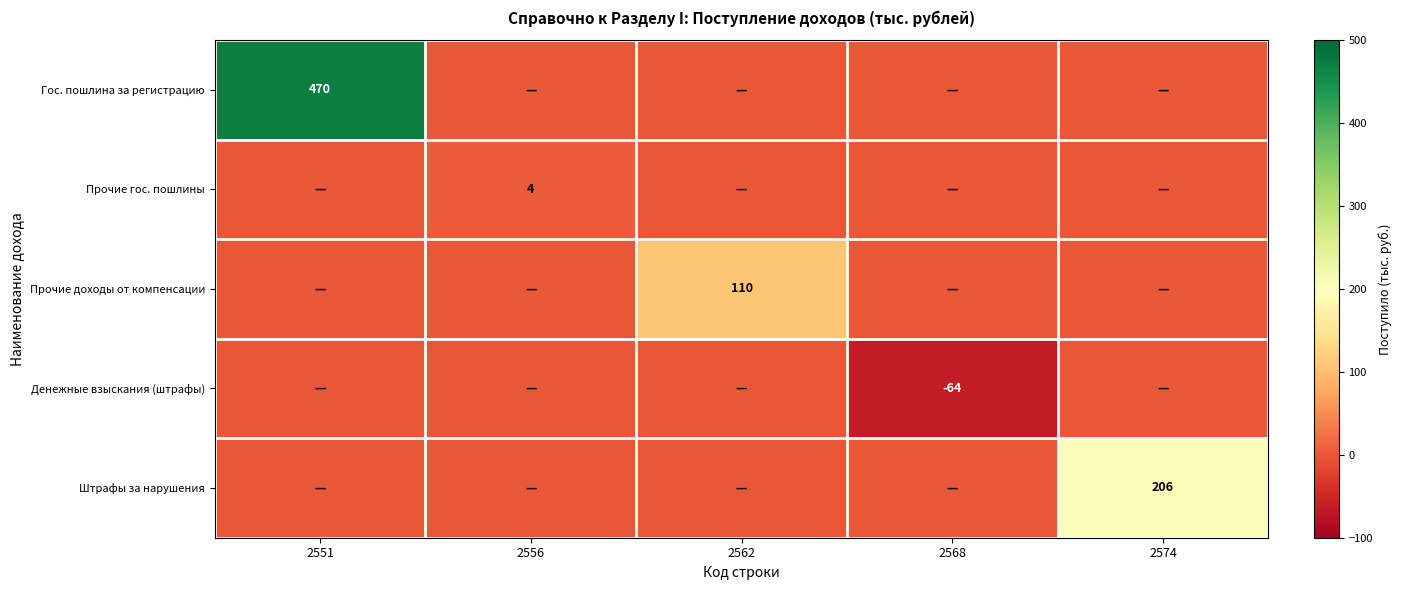

The value of Гос. пошлина за регистрацию at 2551 is 470. True or false?

True